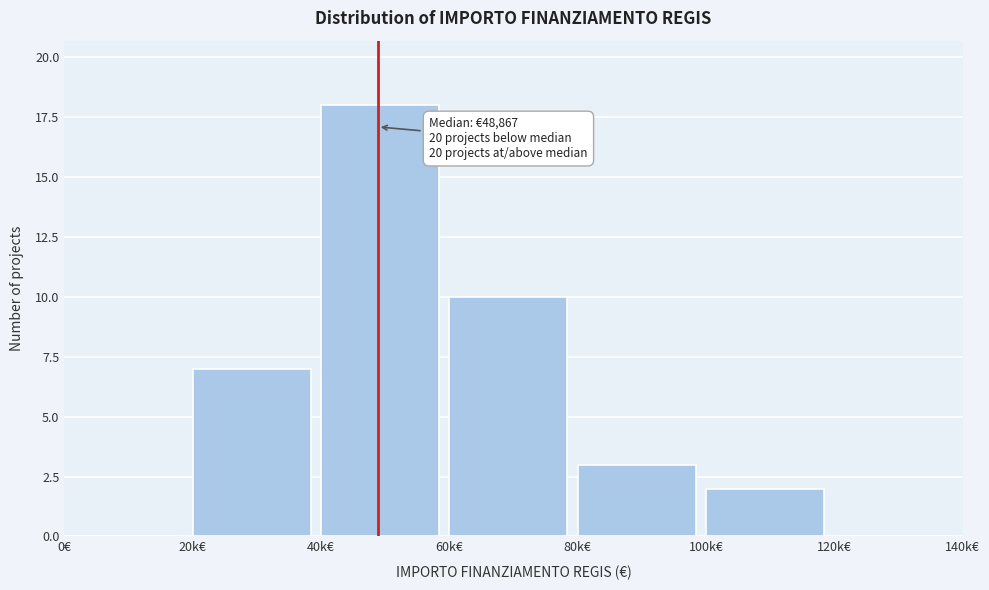

Reading left to right, what are all the values shown in this chart?

0€=0	20k€=7	40k€=18	60k€=10	80k€=3	100k€=2	120k€=0